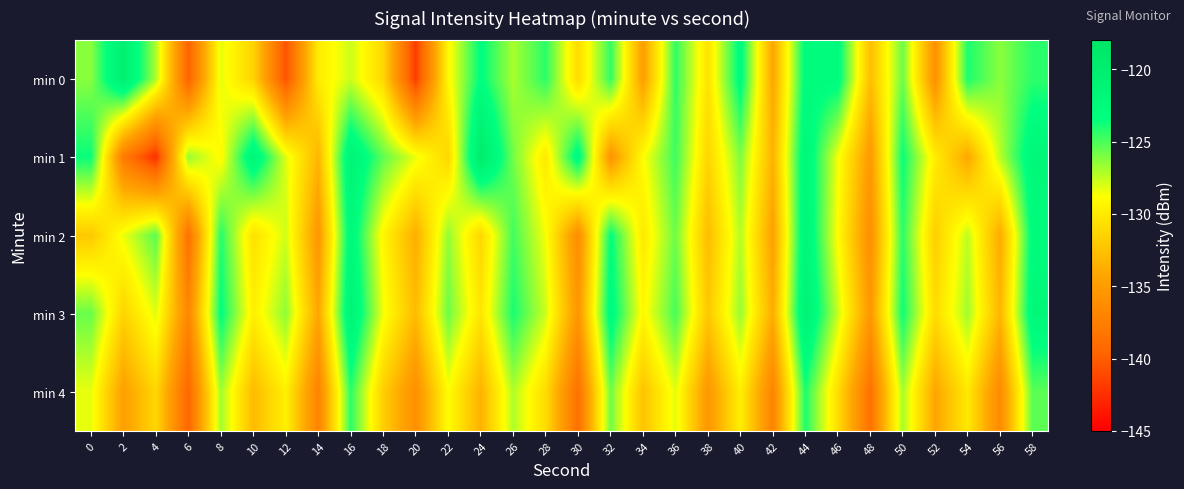

At which category is the sum across all series the highest?

44